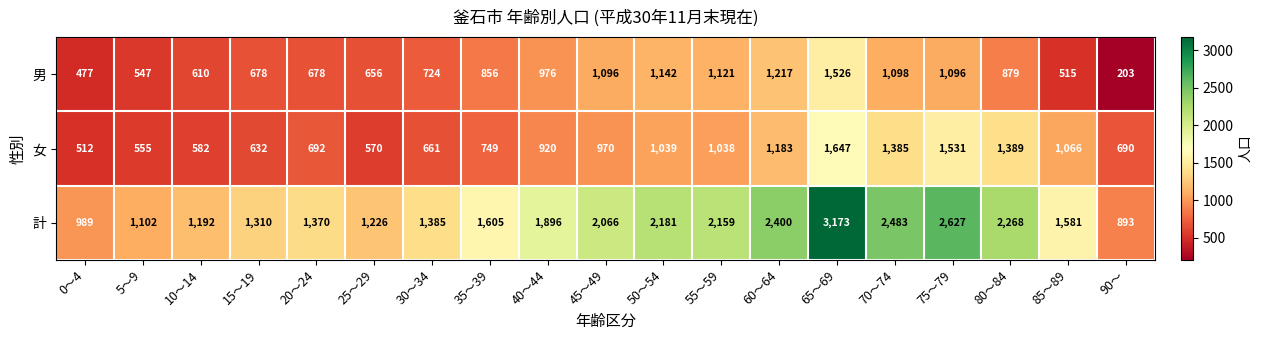

Which series has the largest range (max minus min)?

計